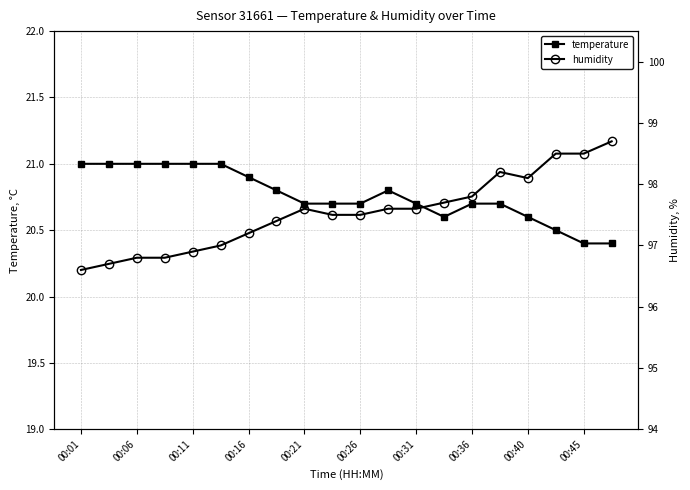

The temperature series shows 20.7 at 00:31. True or false?

True